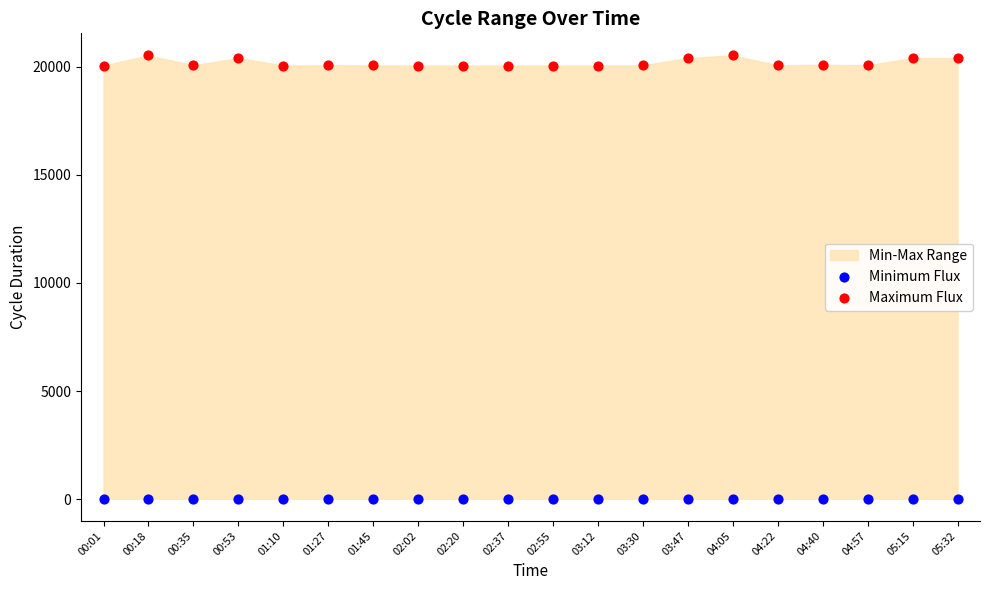

Which series reaches the maximum Y coordinate?

Maximum Flux